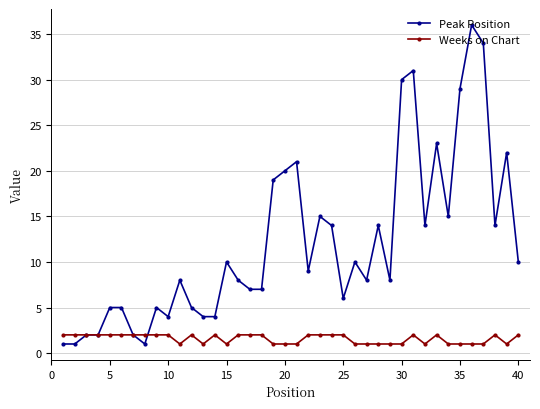

What is the sum of all Weeks on Chart values?

63